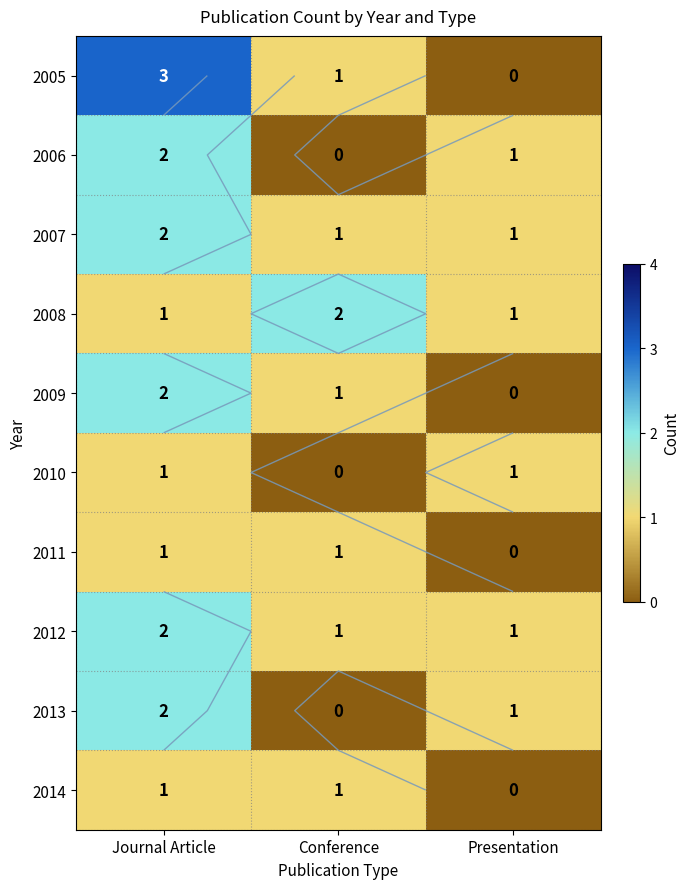

Rank the series by their maximum value, from lowest to highest.

2010, 2011, 2014, 2006, 2007, 2008, 2009, 2012, 2013, 2005